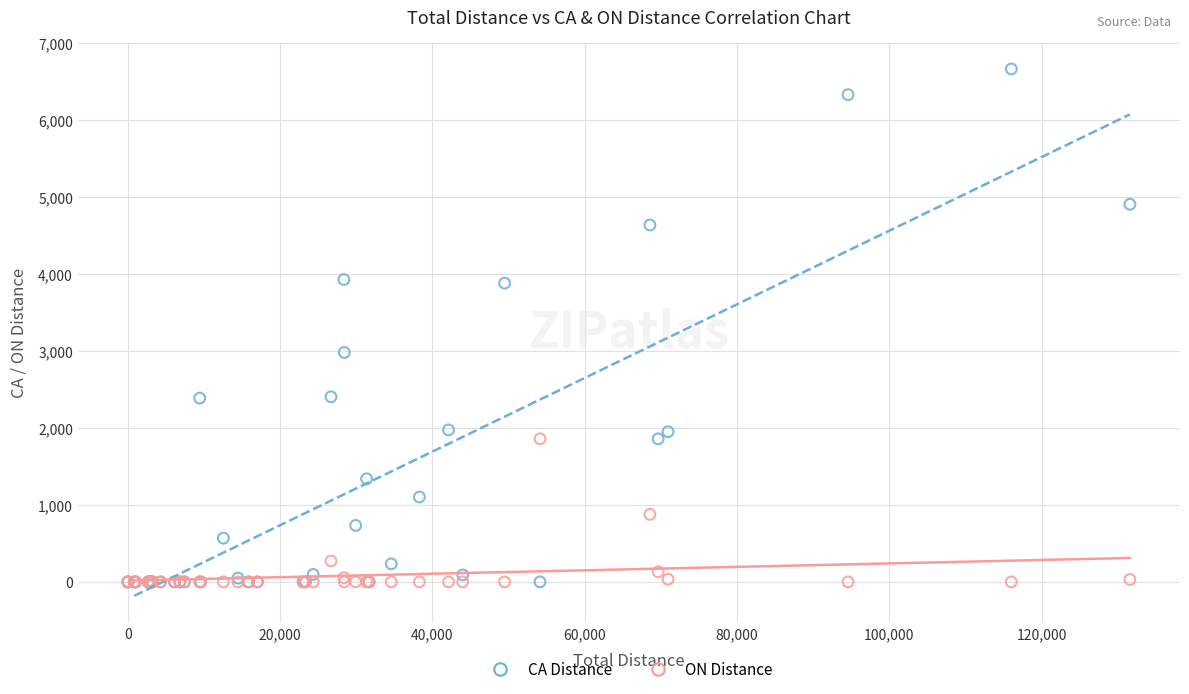

Which series has the widest spread of Y values?

CA Distance